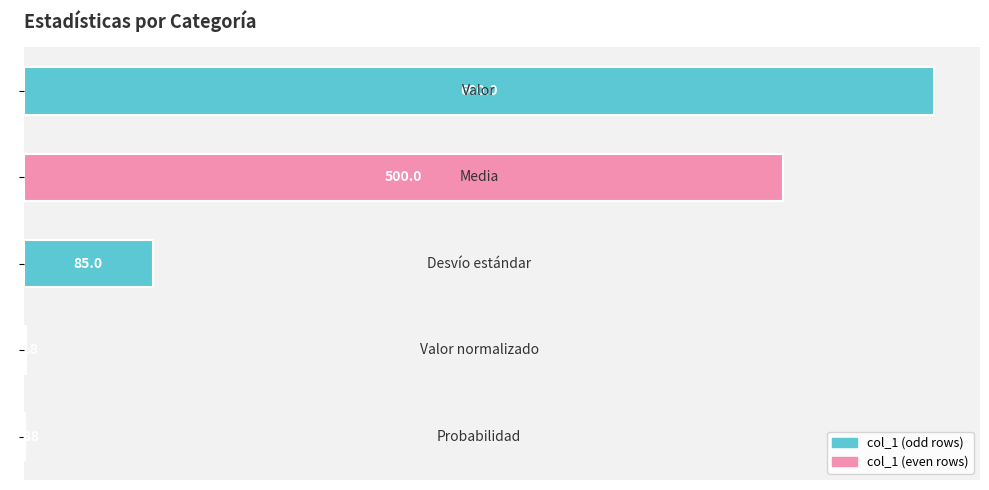

What is the sum of all values?

1187.1